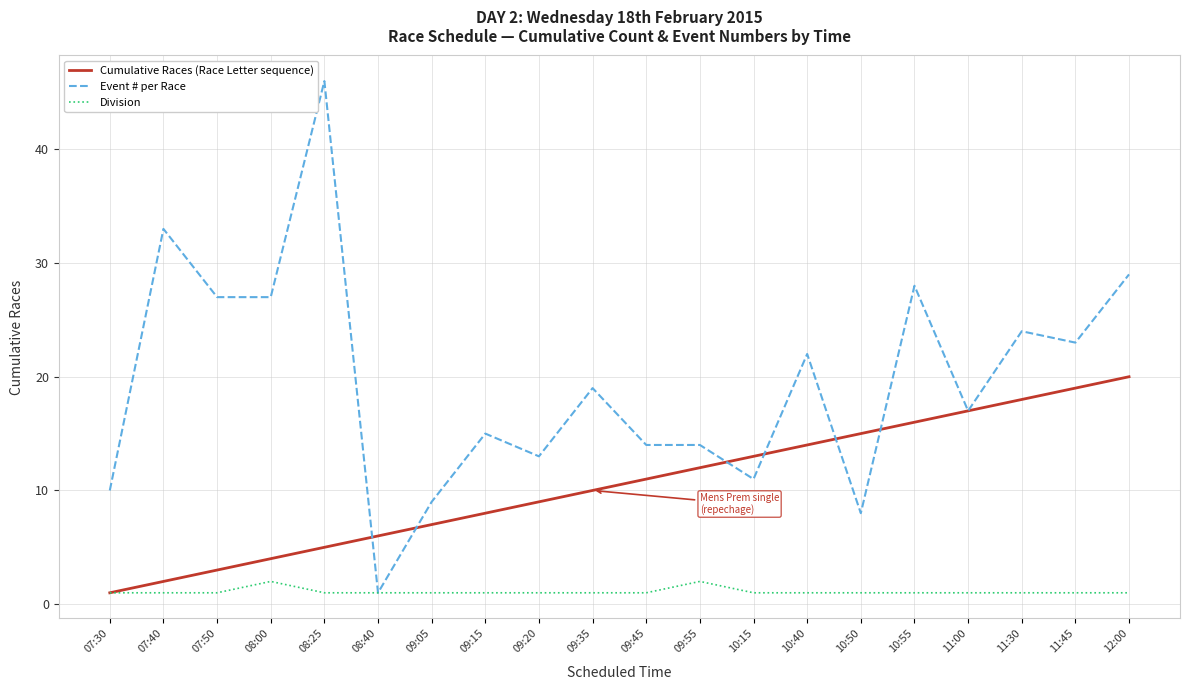

True or false: Event # per Race has a value of 8 at 10:50.

True